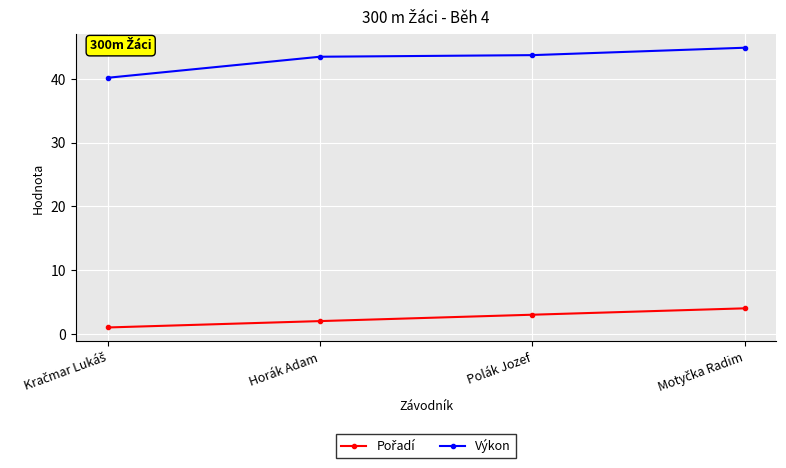

What is the spread (max minus min) of values at Polák Jozef?

40.7